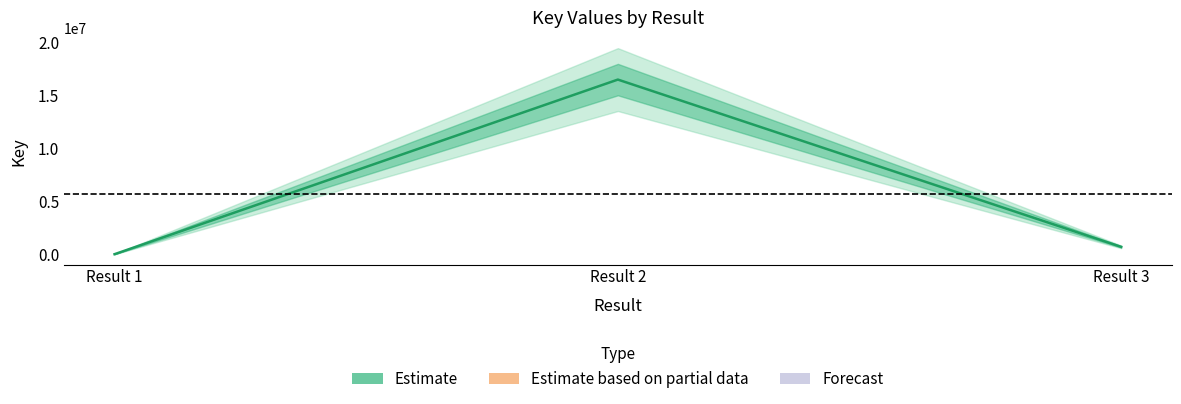

True or false: the data shows 8203 at Result 1.

False